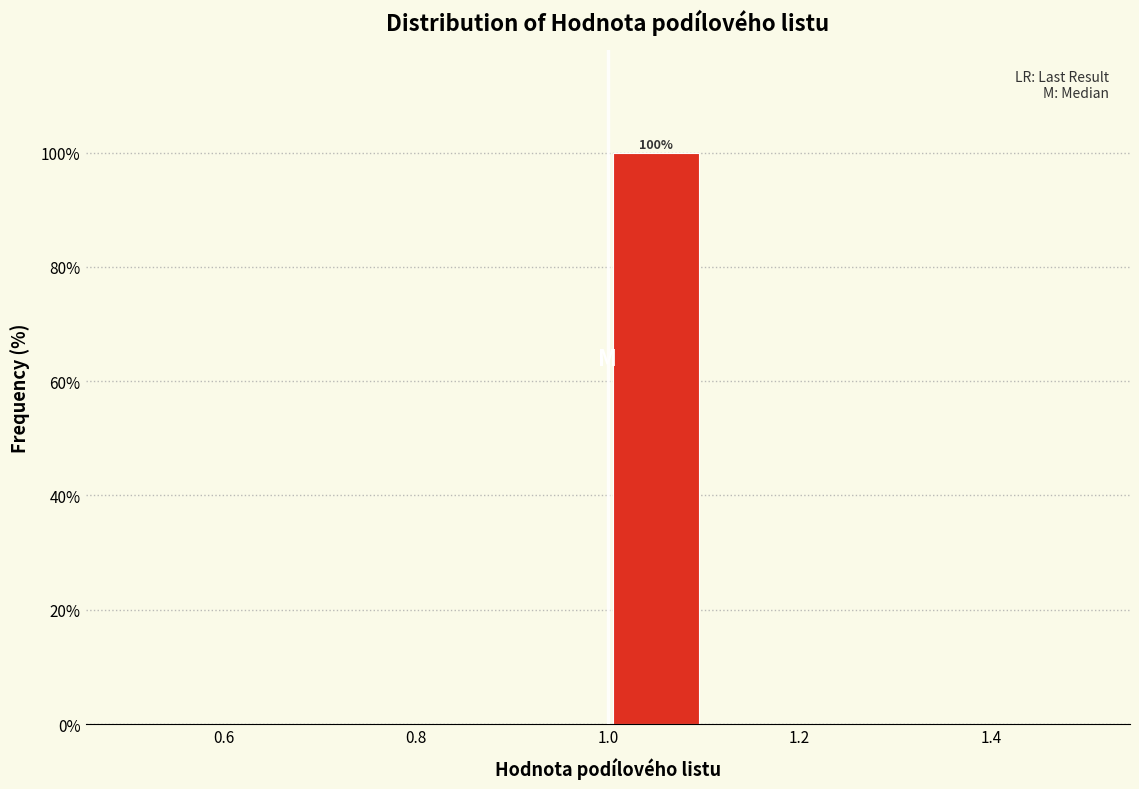

Over which range of the x-axis is the bar tallest?

1.0 to 1.1